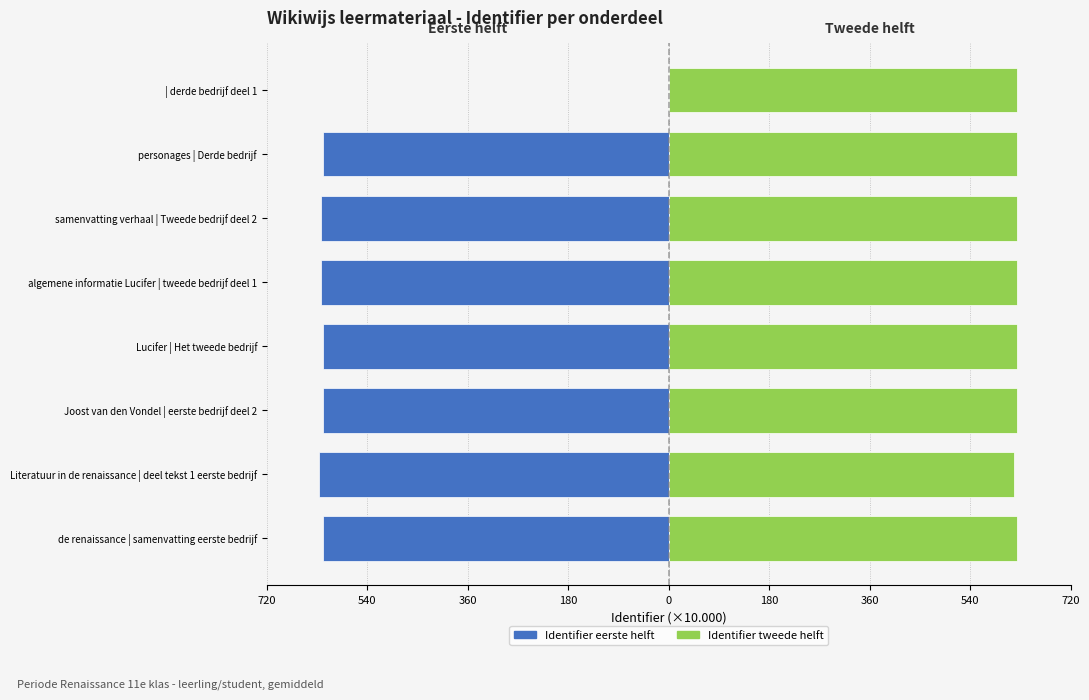

How many values in the Identifier (eerste helft) series are below -619?

7